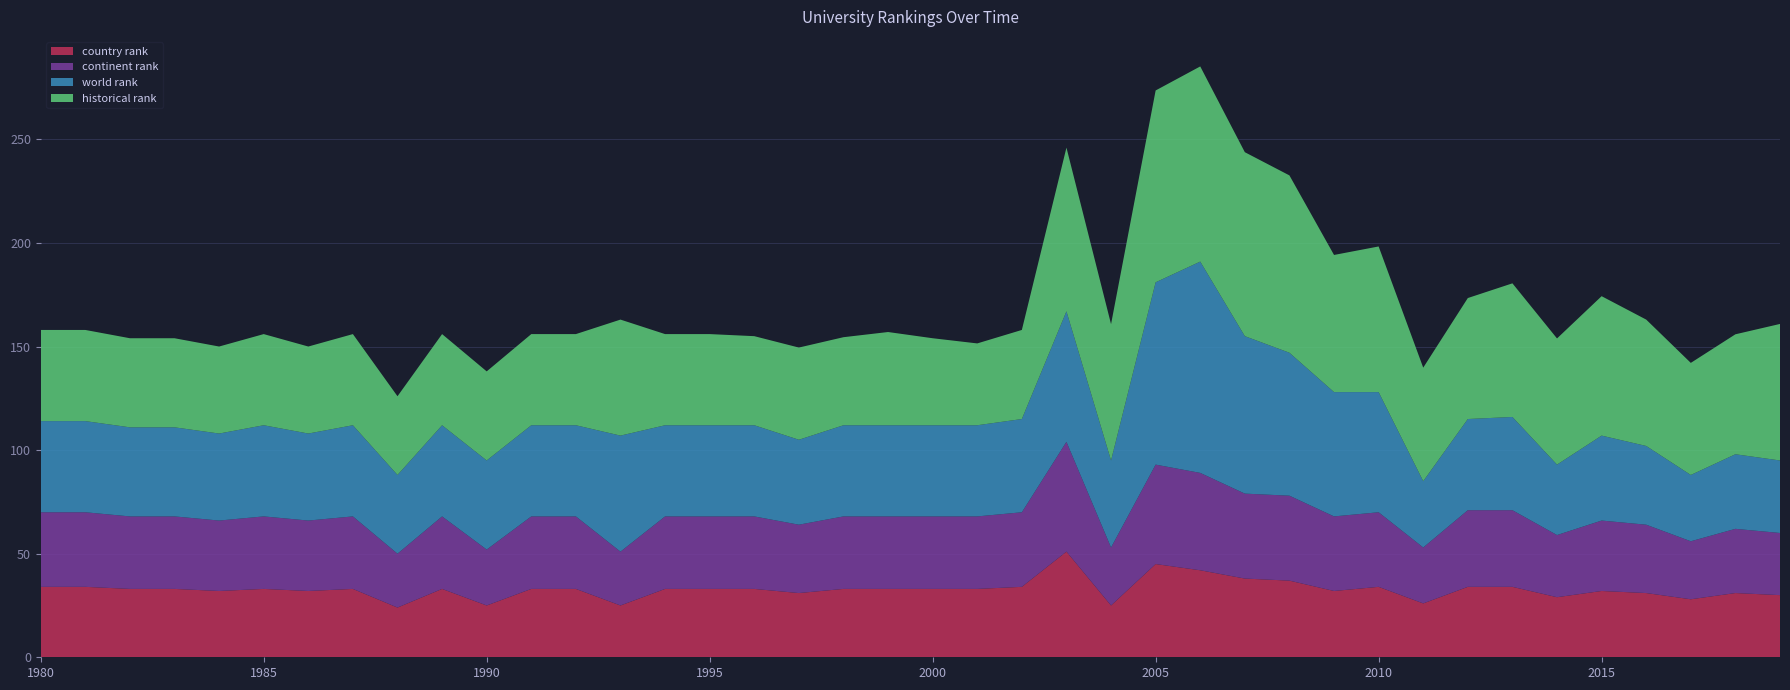

Reading left to right, list all the values displayed in this chart.

world rank: 1980=44.0	1981=44.0	1982=43.0	1983=43.0	1984=42.0	1985=44.0	1986=42.0	1987=44.0	1988=38.0	1989=44.0	1990=43.0	1991=44.0	1992=44.0	1993=56.0	1994=44.0	1995=44.0	1996=44.0	1997=41.0	1998=44.0	1999=44.0	2000=44.0	2001=44.0	2002=45.0	2003=63.0	2004=42.0	2005=88.0	2006=102.0	2007=76.0	2008=69.0	2009=60.0	2010=58.0	2011=32.0	2012=44.0	2013=45.0	2014=34.0	2015=41.0	2016=38.0	2017=32.0	2018=36.0	2019=35.0
continent rank: 1980=36.0	1981=36.0	1982=35.0	1983=35.0	1984=34.0	1985=35.0	1986=34.0	1987=35.0	1988=26.0	1989=35.0	1990=27.0	1991=35.0	1992=35.0	1993=26.0	1994=35.0	1995=35.0	1996=35.0	1997=33.0	1998=35.0	1999=35.0	2000=35.0	2001=35.0	2002=36.0	2003=53.0	2004=28.0	2005=48.0	2006=47.0	2007=41.0	2008=41.0	2009=36.0	2010=36.0	2011=27.0	2012=37.0	2013=37.0	2014=30.0	2015=34.0	2016=33.0	2017=28.0	2018=31.0	2019=30.0
country rank: 1980=34.0	1981=34.0	1982=33.0	1983=33.0	1984=32.0	1985=33.0	1986=32.0	1987=33.0	1988=24.0	1989=33.0	1990=25.0	1991=33.0	1992=33.0	1993=25.0	1994=33.0	1995=33.0	1996=33.0	1997=31.0	1998=33.0	1999=33.0	2000=33.0	2001=33.0	2002=34.0	2003=51.0	2004=25.0	2005=45.0	2006=42.0	2007=38.0	2008=37.0	2009=32.0	2010=34.0	2011=26.0	2012=34.0	2013=34.0	2014=29.0	2015=32.0	2016=31.0	2017=28.0	2018=31.0	2019=30.0
historical rank: 1980=44.0	1981=44.0	1982=43.0	1983=43.0	1984=42.0	1985=44.0	1986=42.0	1987=44.0	1988=38.0	1989=44.0	1990=43.0	1991=44.0	1992=44.0	1993=56.0	1994=44.0	1995=44.0	1996=43.0	1997=44.5	1998=42.5	1999=45.0	2000=42.0	2001=39.5	2002=43.0	2003=79.0	2004=65.8	2005=92.6	2006=94.2	2007=88.8	2008=85.6	2009=66.2	2010=70.3	2011=54.8	2012=58.4	2013=64.5	2014=60.9	2015=67.3	2016=61.0	2017=54.1	2018=57.9	2019=65.9